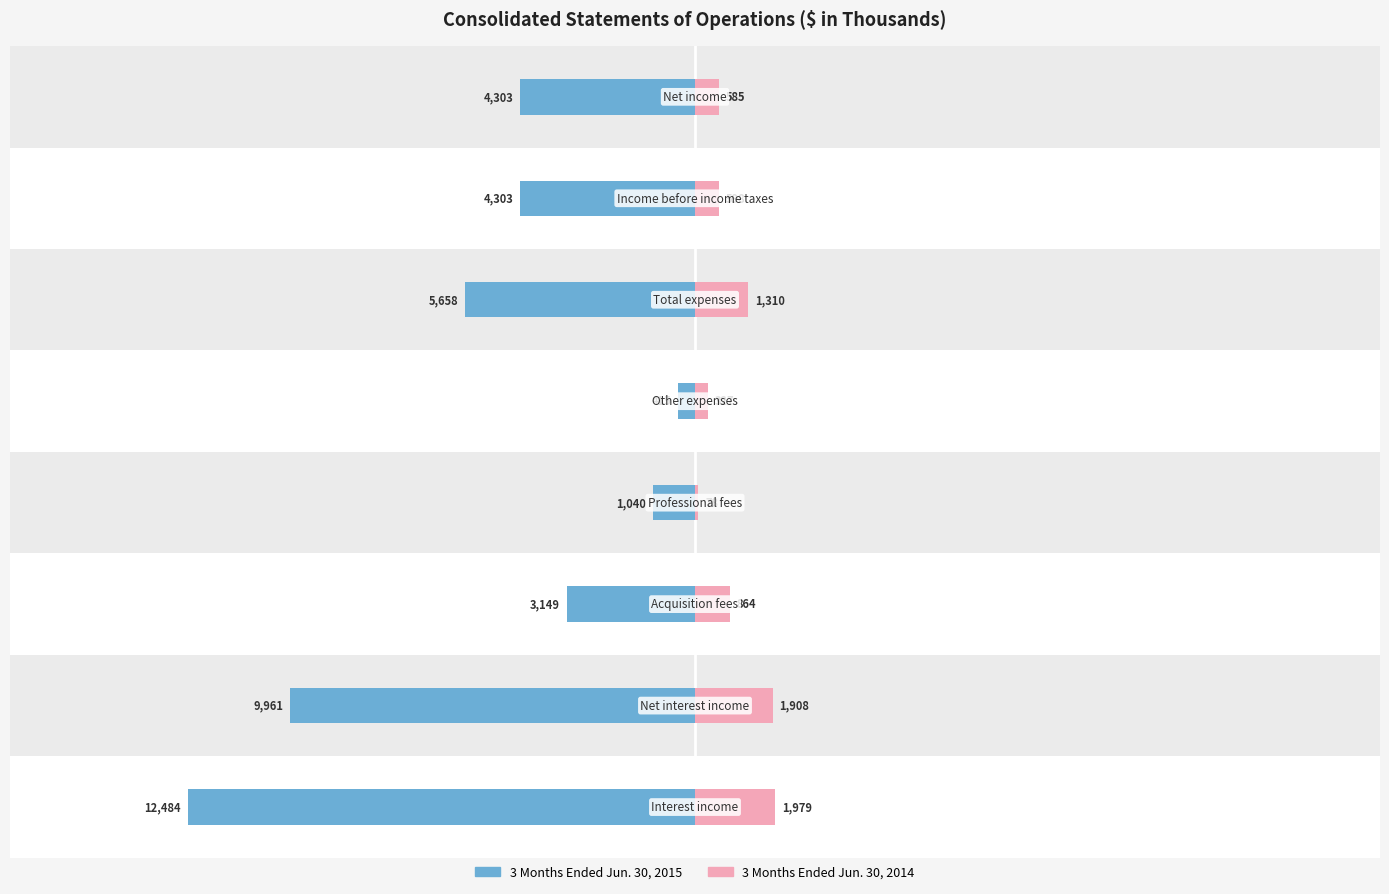

What is the maximum value for 3 Months Ended Jun. 30, 2014?

1979